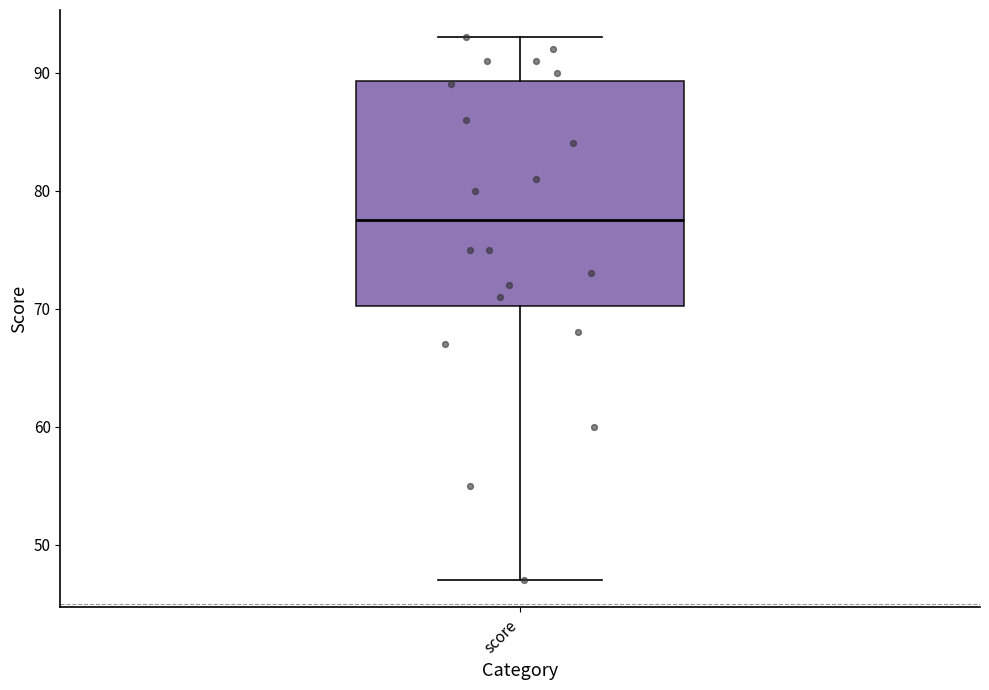

Where is the lower edge of the box for score on the y-axis? The values are not printed on the chart, so give them approximately, as read against the axis.

70